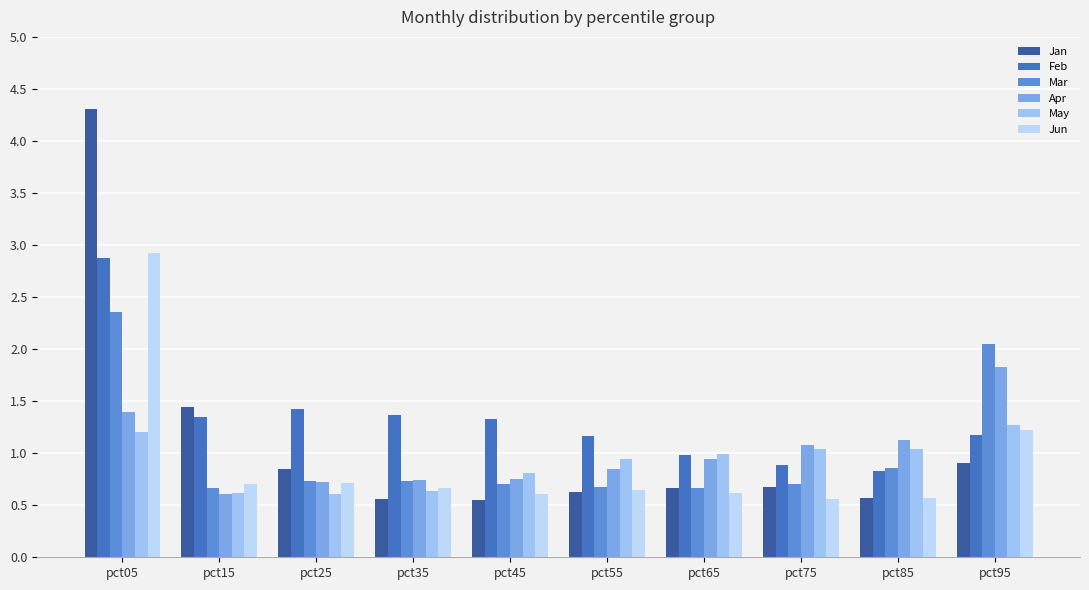

What is the sum of the Mar values at pct75 and pct45?

1.4